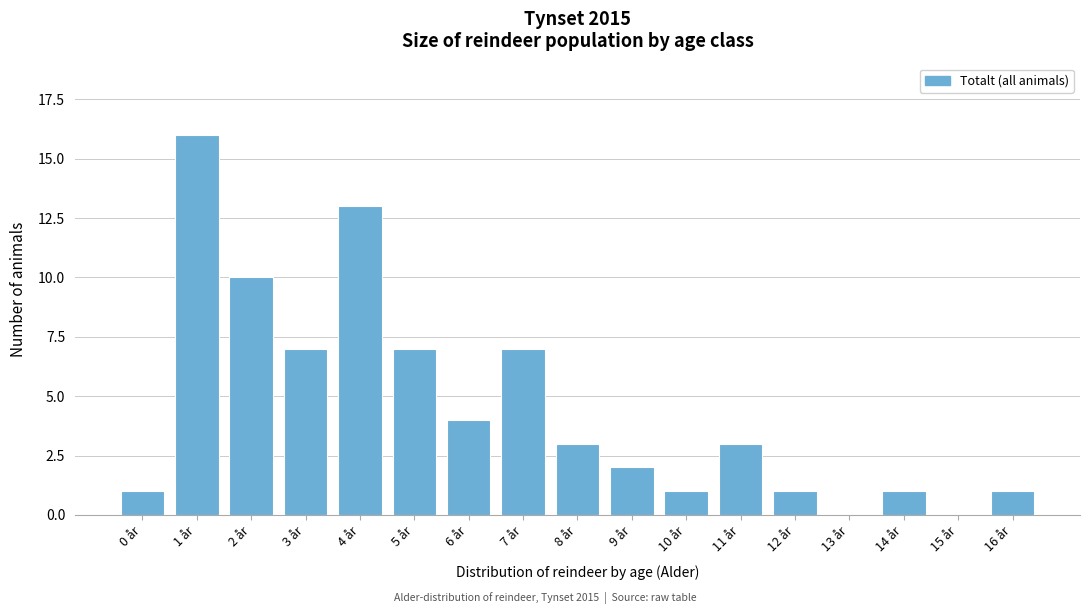

Reading left to right, what are all the values shown in this chart?

0 år=1	1 år=16	2 år=10	3 år=7	4 år=13	5 år=7	6 år=4	7 år=7	8 år=3	9 år=2	10 år=1	11 år=3	12 år=1	13 år=0	14 år=1	15 år=0	16 år=1